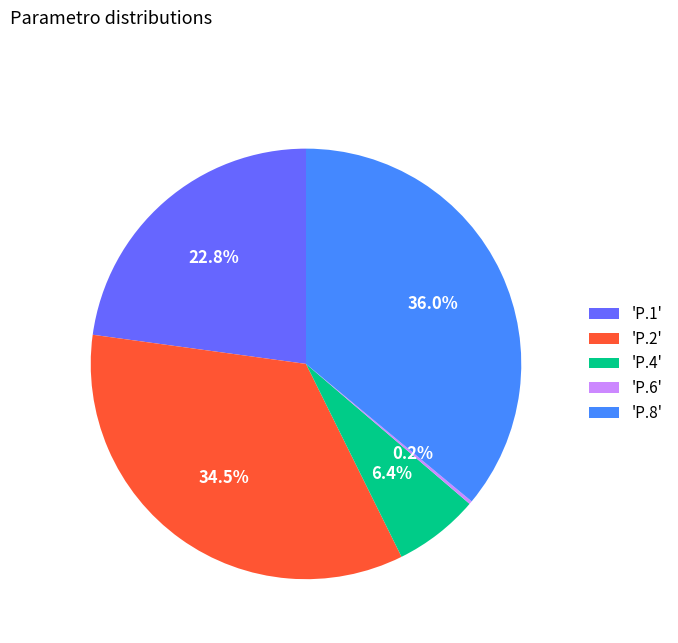

Which category has the biggest portion of the pie?

'P.8'